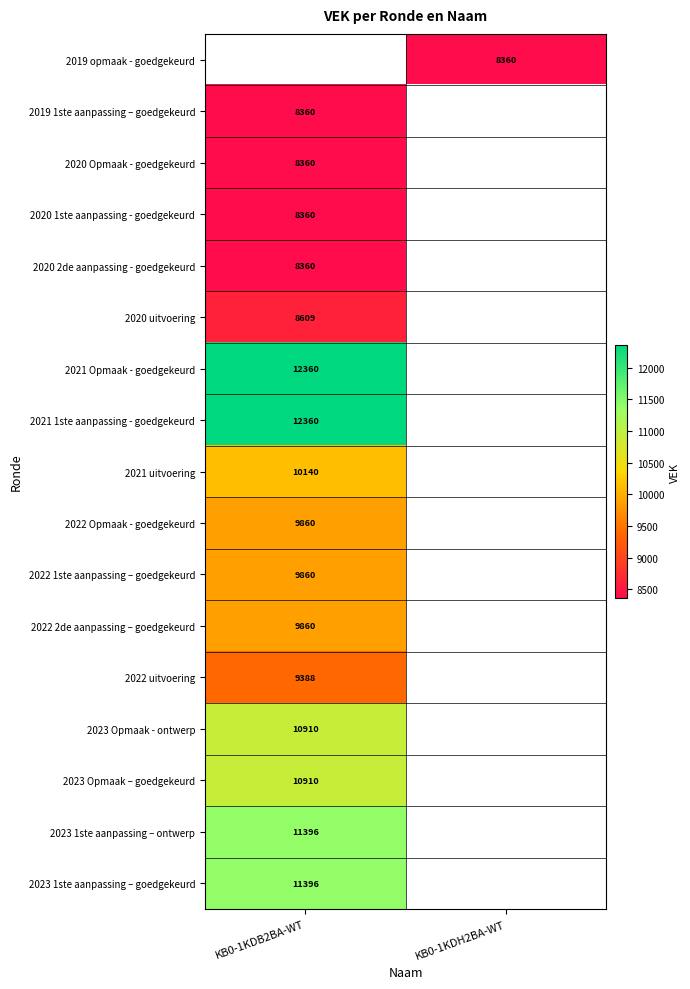

Is it true that 2022 2de aanpassing – goedgekeurd equals 9860 at KB0-1KDB2BA-WT?

True